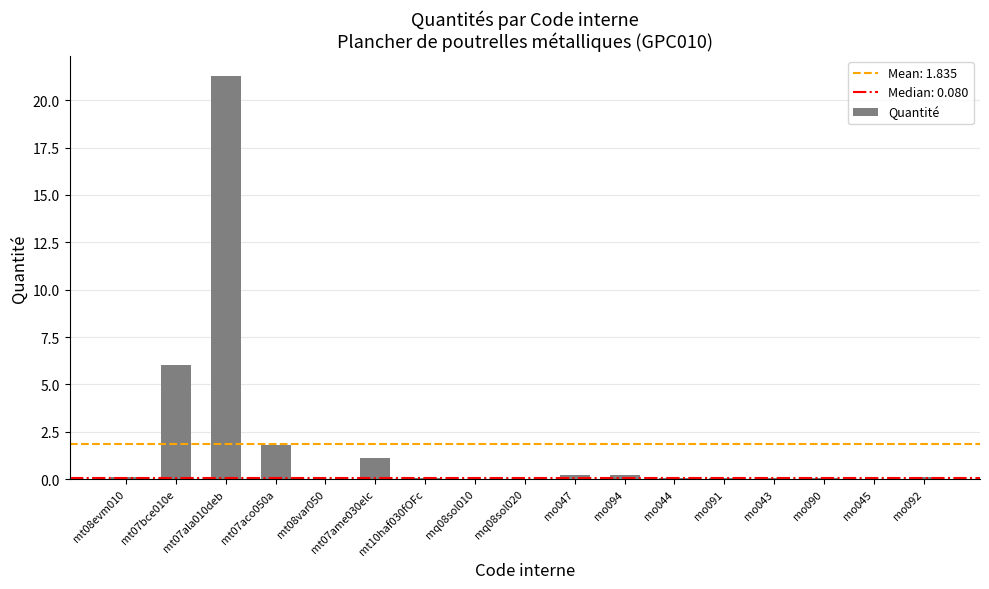

True or false: the data shows 0.2 at mo094.

True